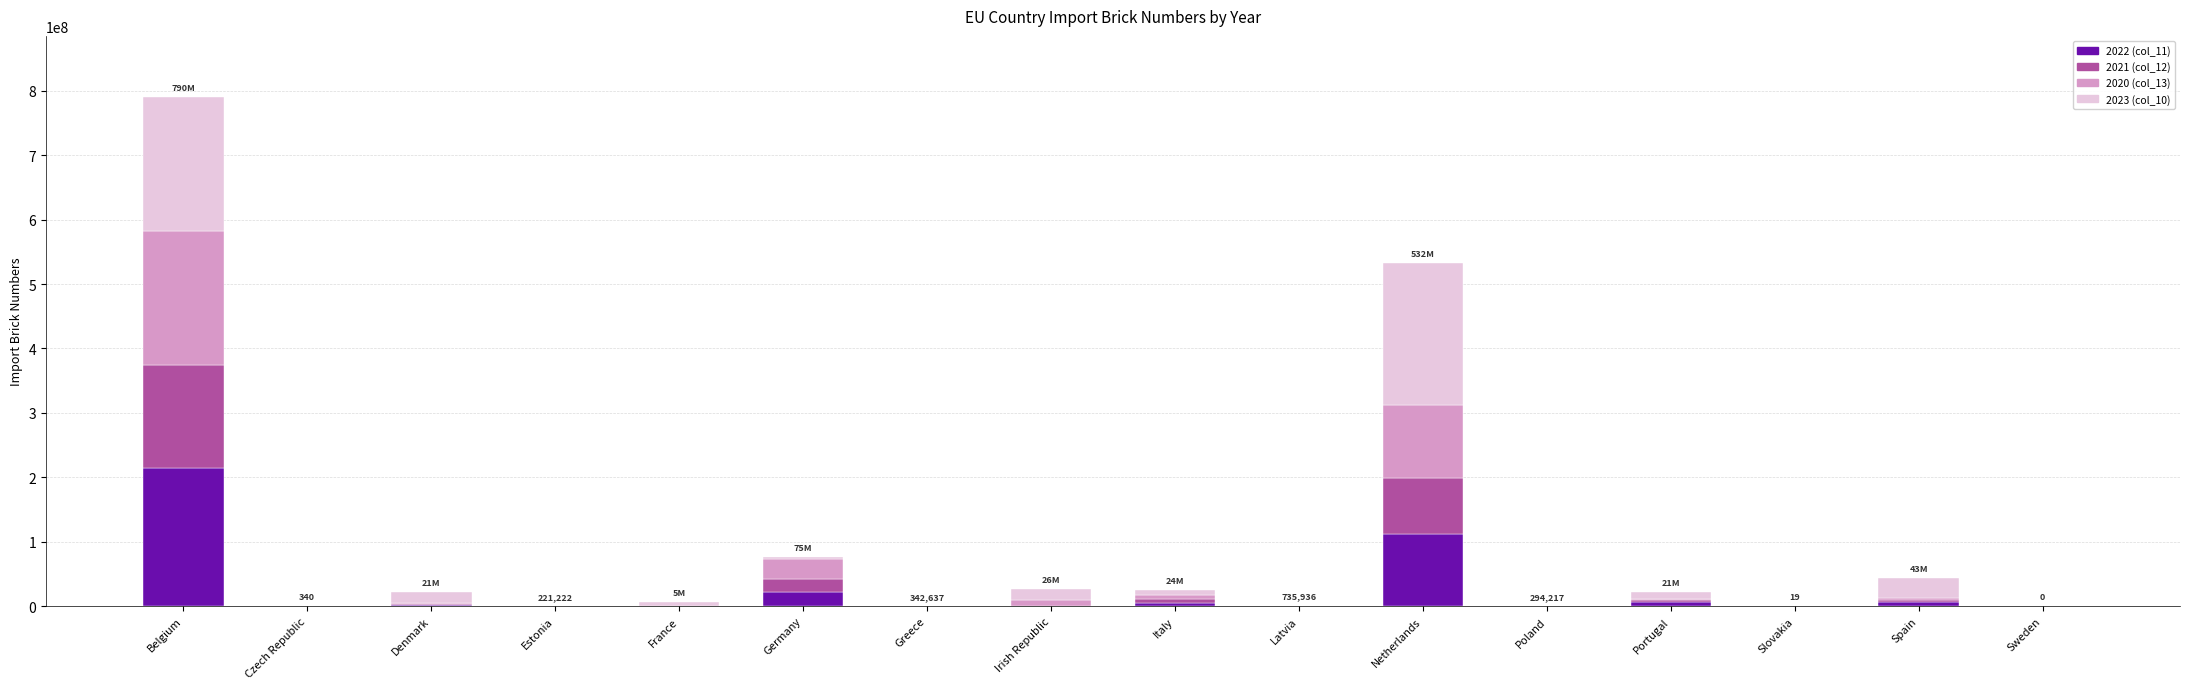

At which category is the sum across all series the highest?

Belgium